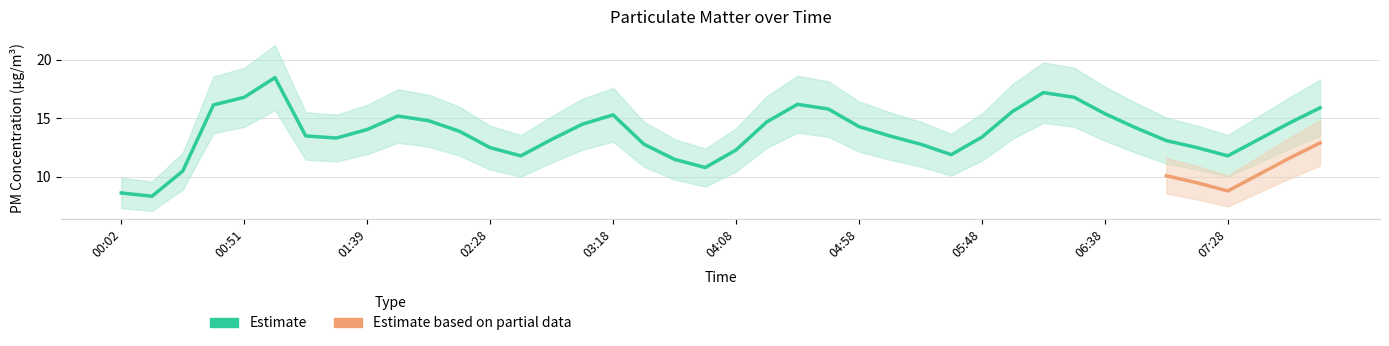

Where does the data first go above 13?

00:38